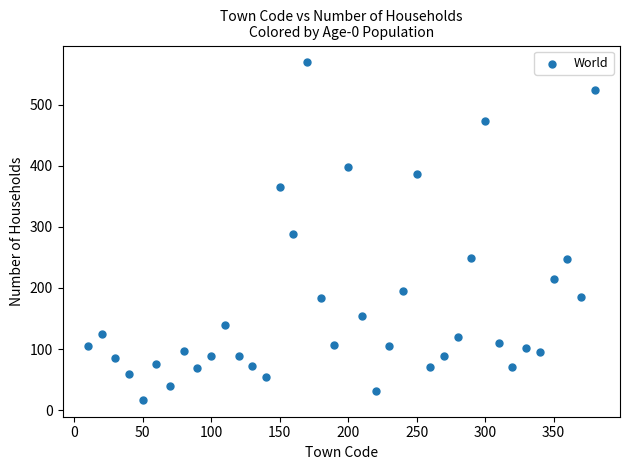

What is the range of Y values (max minus min)?

552